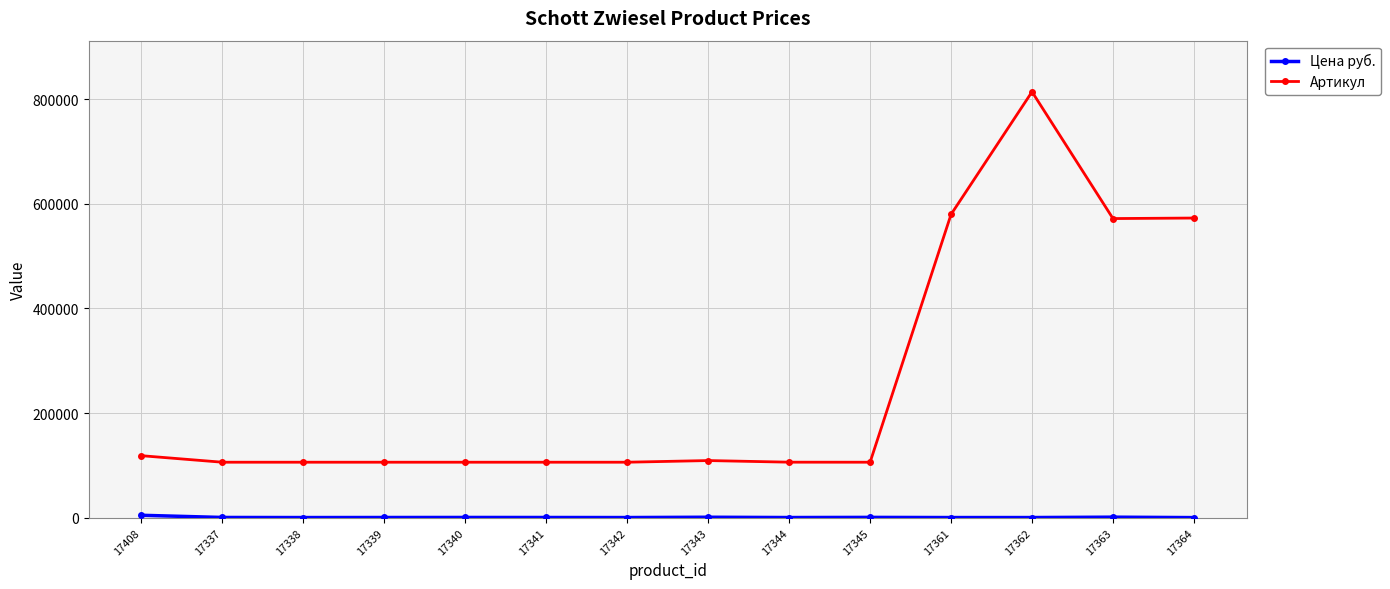

What is the minimum value for Артикул?

106219